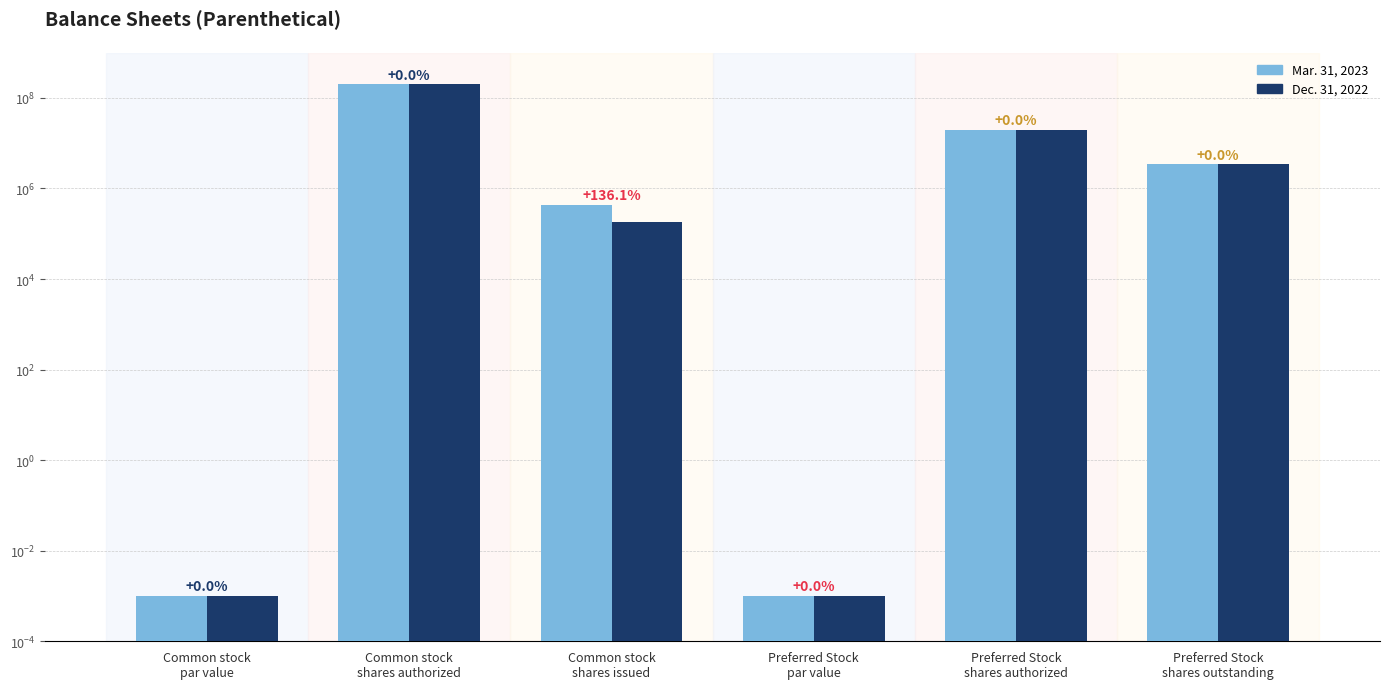

Between Common stock
shares issued and Preferred Stock
par value, which series saw the biggest shift?

Mar. 31, 2023